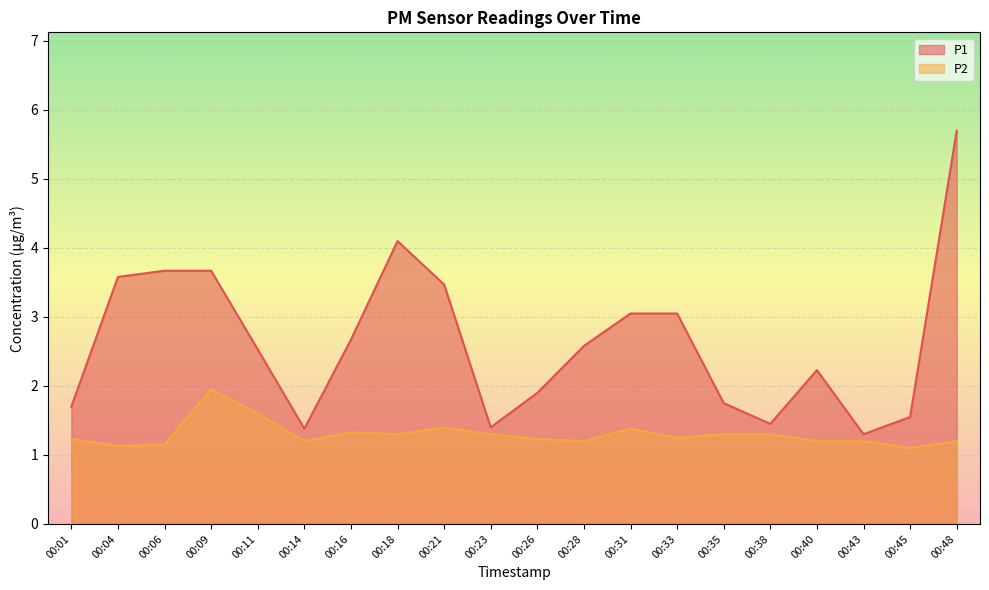

List the series in order of their peak value, lowest first.

P2, P1